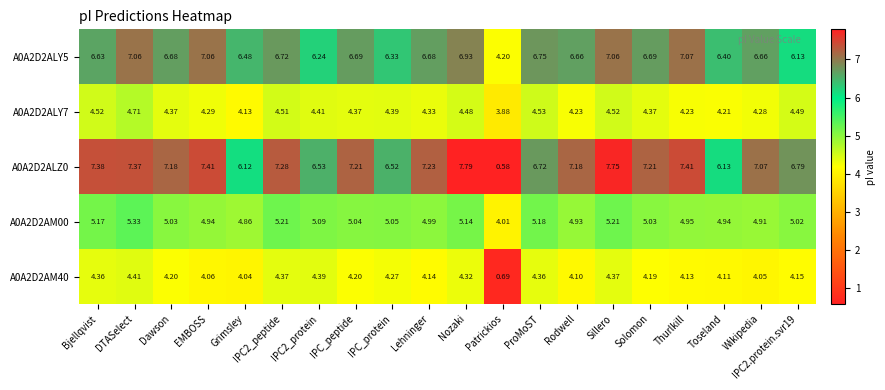

At which category does the chart reach its minimum across all series?

Patrickios